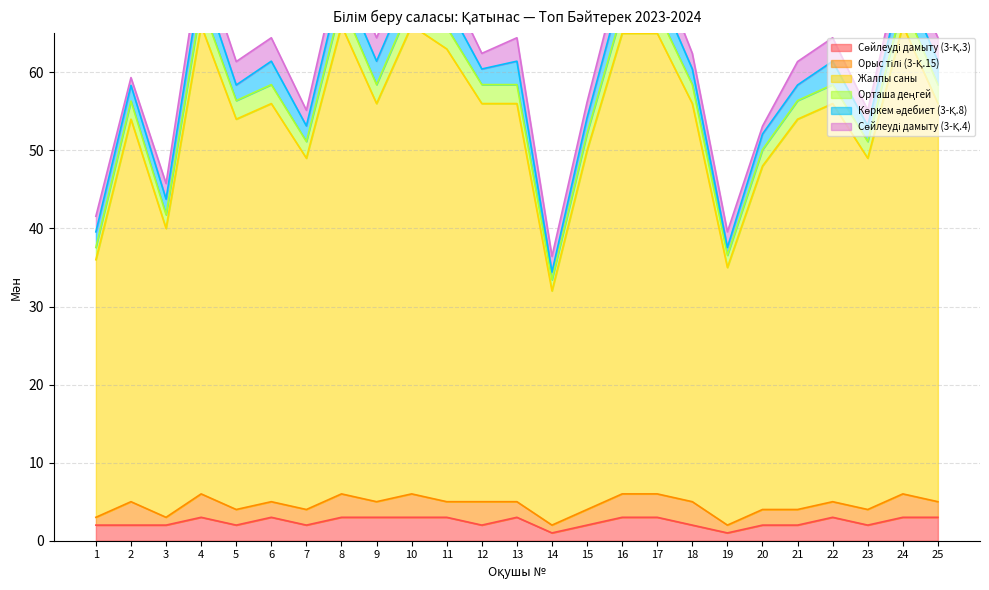

Count the number of categories in the chart.

25